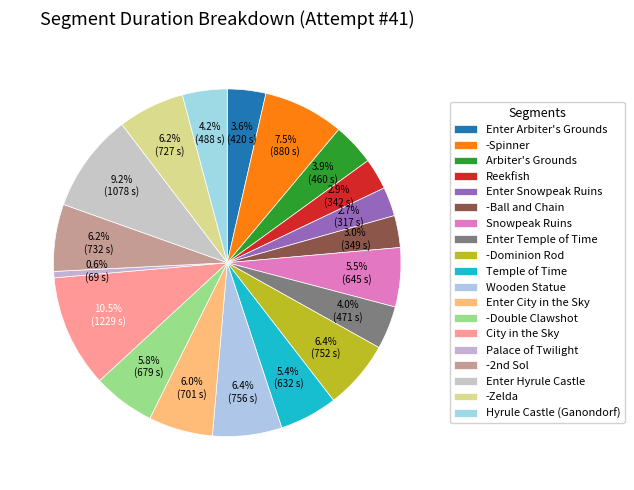

Which category has the biggest portion of the pie?

City in the Sky